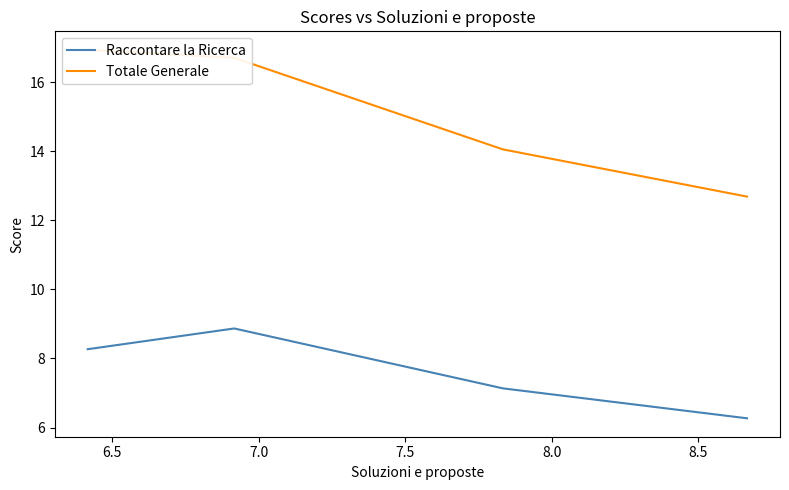

What is the lowest value of the Raccontare la Ricerca series?

6.3